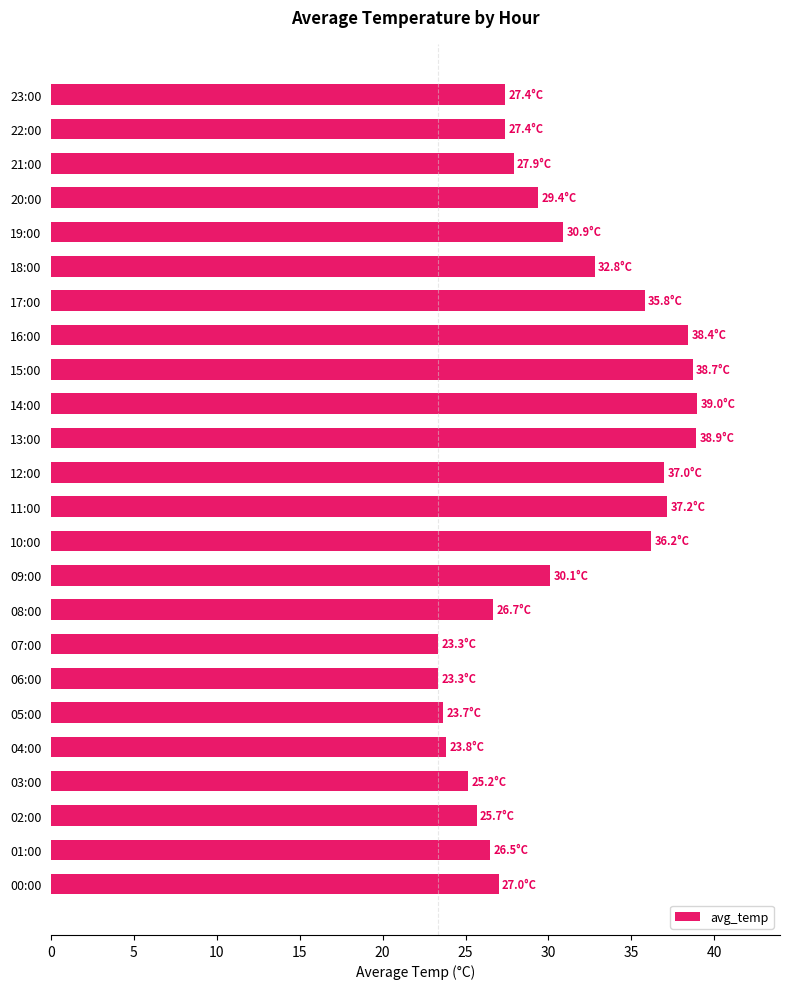

What is the sum of all values?

732.2